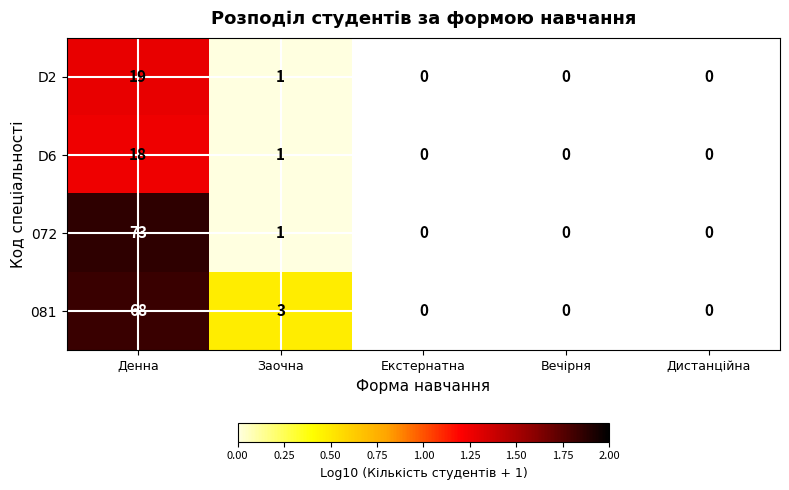

What is the total value across all series at Заочна?

6